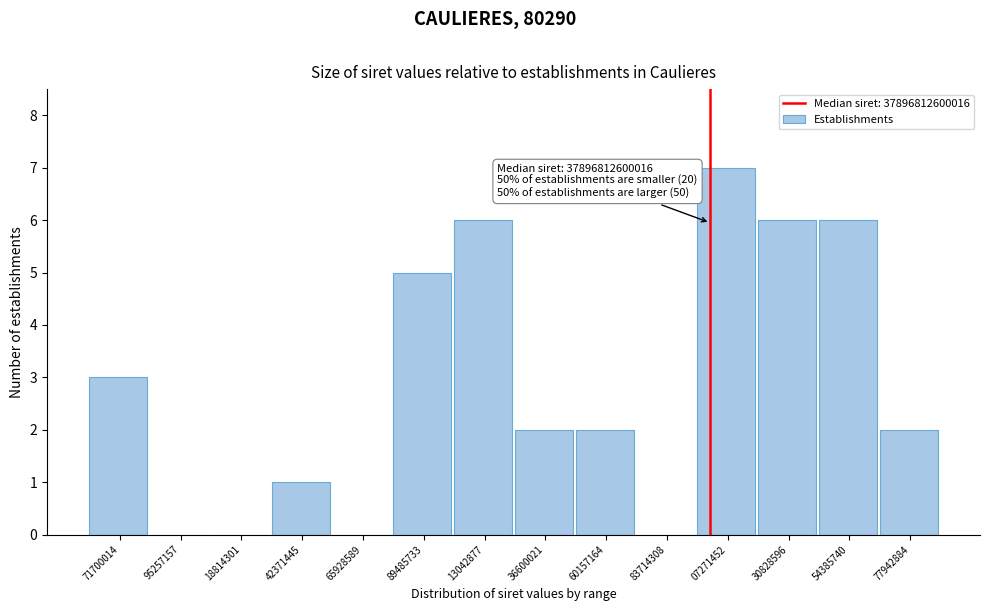

Reading left to right, list all the values displayed in this chart.

71700014=3	95257157=0	18814301=0	42371445=1	65928589=0	89485733=5	13042877=6	36600021=2	60157164=2	83714308=0	07271452=7	30828596=6	54385740=6	77942884=2